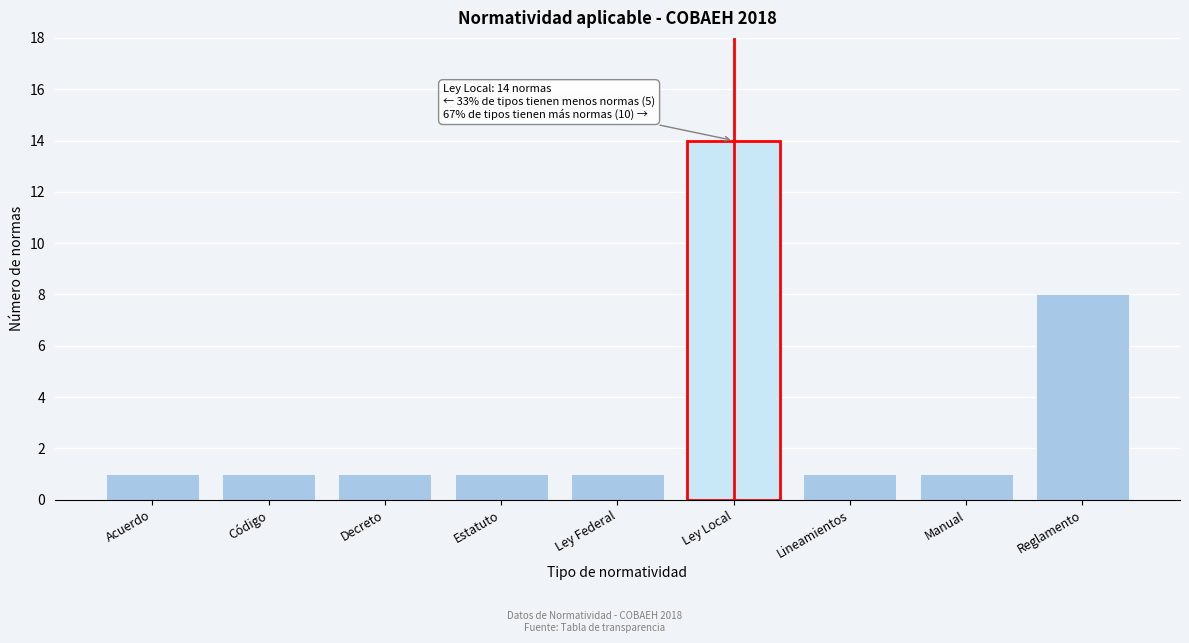

Reading left to right, what are all the values shown in this chart?

1	1	1	1	1	14	1	1	8